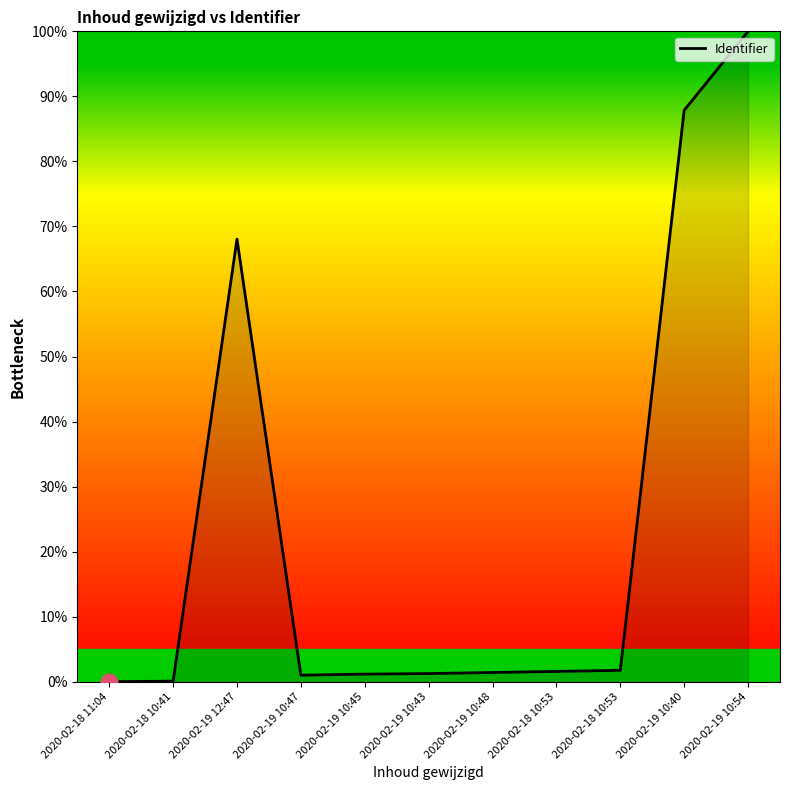

Does the chart have visible grid lines?

No